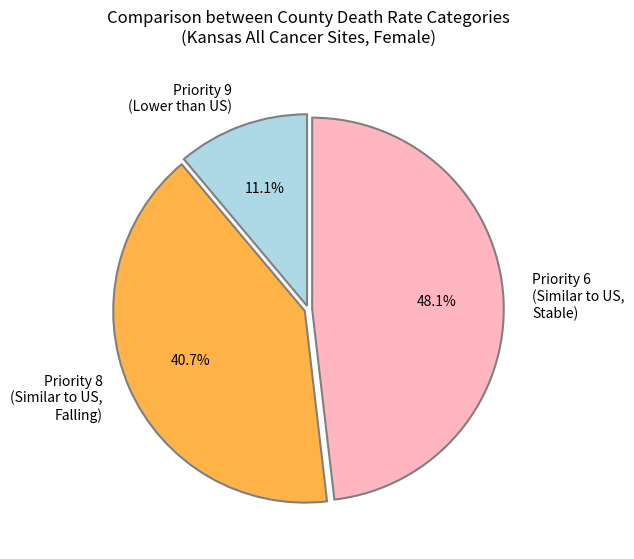

What percentage do Priority 9 (Lower than US) and Priority 6 (Similar to US, Stable) together represent?

59.3%